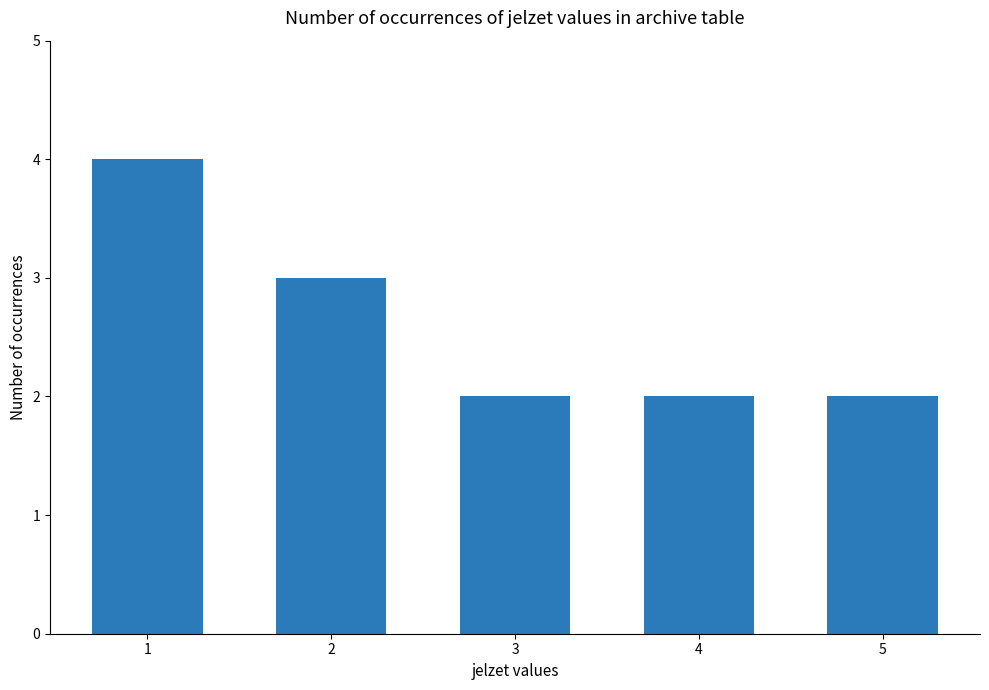

Is it true that the value at 4 is 2?

True